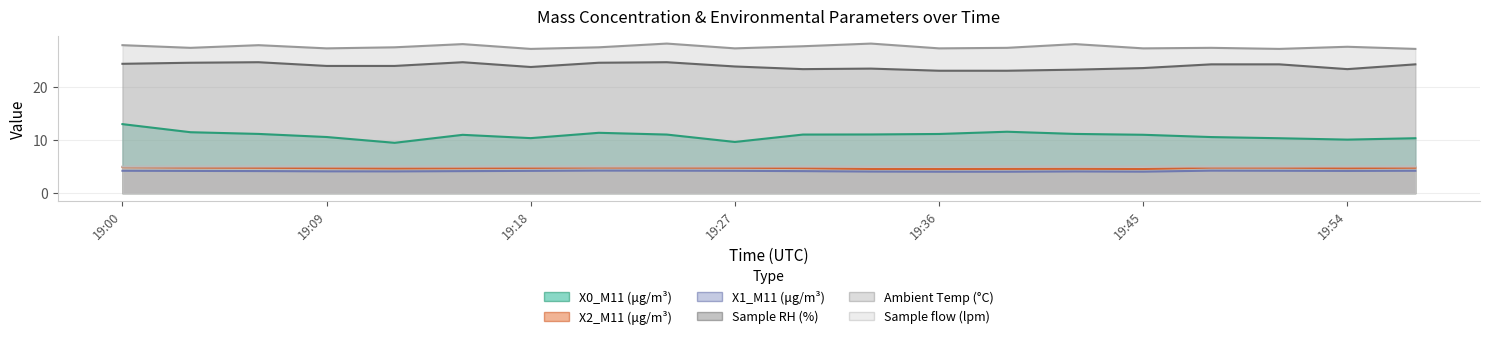

What is the total value across all series at 19:30?

75.8